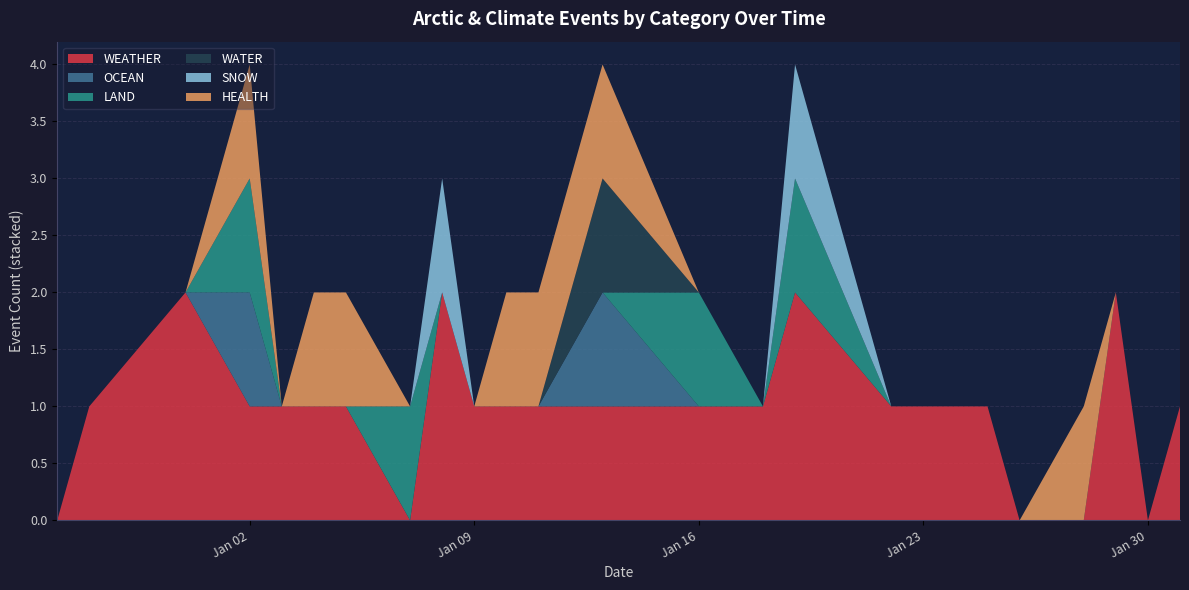

Reading right to left, what are all the values shown in this chart?

WEATHER: 2024-01-31=1	2024-01-30=0	2024-01-29=2	2024-01-28=0	2024-01-26=0	2024-01-25=1	2024-01-24=1	2024-01-22=1	2024-01-19=2	2024-01-18=1	2024-01-16=1	2024-01-13=1	2024-01-11=1	2024-01-10=1	2024-01-09=1	2024-01-08=2	2024-01-07=0	2024-01-05=1	2024-01-04=1	2024-01-03=1	2024-01-02=1	2023-12-31=2	2023-12-28=1	2023-12-27=0
OCEAN: 2024-01-31=0	2024-01-30=0	2024-01-29=0	2024-01-28=0	2024-01-26=0	2024-01-25=0	2024-01-24=0	2024-01-22=0	2024-01-19=0	2024-01-18=0	2024-01-16=0	2024-01-13=1	2024-01-11=0	2024-01-10=0	2024-01-09=0	2024-01-08=0	2024-01-07=0	2024-01-05=0	2024-01-04=0	2024-01-03=0	2024-01-02=1	2023-12-31=0	2023-12-28=0	2023-12-27=0
LAND: 2024-01-31=0	2024-01-30=0	2024-01-29=0	2024-01-28=0	2024-01-26=0	2024-01-25=0	2024-01-24=0	2024-01-22=0	2024-01-19=1	2024-01-18=0	2024-01-16=1	2024-01-13=0	2024-01-11=0	2024-01-10=0	2024-01-09=0	2024-01-08=0	2024-01-07=1	2024-01-05=0	2024-01-04=0	2024-01-03=0	2024-01-02=1	2023-12-31=0	2023-12-28=0	2023-12-27=0
WATER: 2024-01-31=0	2024-01-30=0	2024-01-29=0	2024-01-28=0	2024-01-26=0	2024-01-25=0	2024-01-24=0	2024-01-22=0	2024-01-19=0	2024-01-18=0	2024-01-16=0	2024-01-13=1	2024-01-11=0	2024-01-10=0	2024-01-09=0	2024-01-08=0	2024-01-07=0	2024-01-05=0	2024-01-04=0	2024-01-03=0	2024-01-02=0	2023-12-31=0	2023-12-28=0	2023-12-27=0
SNOW: 2024-01-31=0	2024-01-30=0	2024-01-29=0	2024-01-28=0	2024-01-26=0	2024-01-25=0	2024-01-24=0	2024-01-22=0	2024-01-19=1	2024-01-18=0	2024-01-16=0	2024-01-13=0	2024-01-11=0	2024-01-10=0	2024-01-09=0	2024-01-08=1	2024-01-07=0	2024-01-05=0	2024-01-04=0	2024-01-03=0	2024-01-02=0	2023-12-31=0	2023-12-28=0	2023-12-27=0
HEALTH: 2024-01-31=0	2024-01-30=0	2024-01-29=0	2024-01-28=1	2024-01-26=0	2024-01-25=0	2024-01-24=0	2024-01-22=0	2024-01-19=0	2024-01-18=0	2024-01-16=0	2024-01-13=1	2024-01-11=1	2024-01-10=1	2024-01-09=0	2024-01-08=0	2024-01-07=0	2024-01-05=1	2024-01-04=1	2024-01-03=0	2024-01-02=1	2023-12-31=0	2023-12-28=0	2023-12-27=0